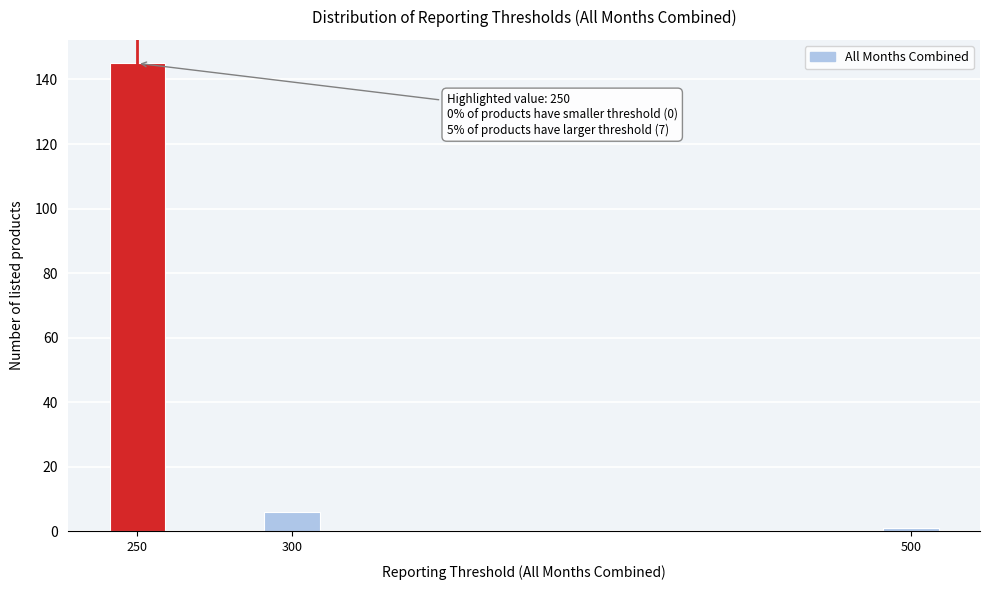

Reading left to right, extract all data points from this chart.

145	6	1